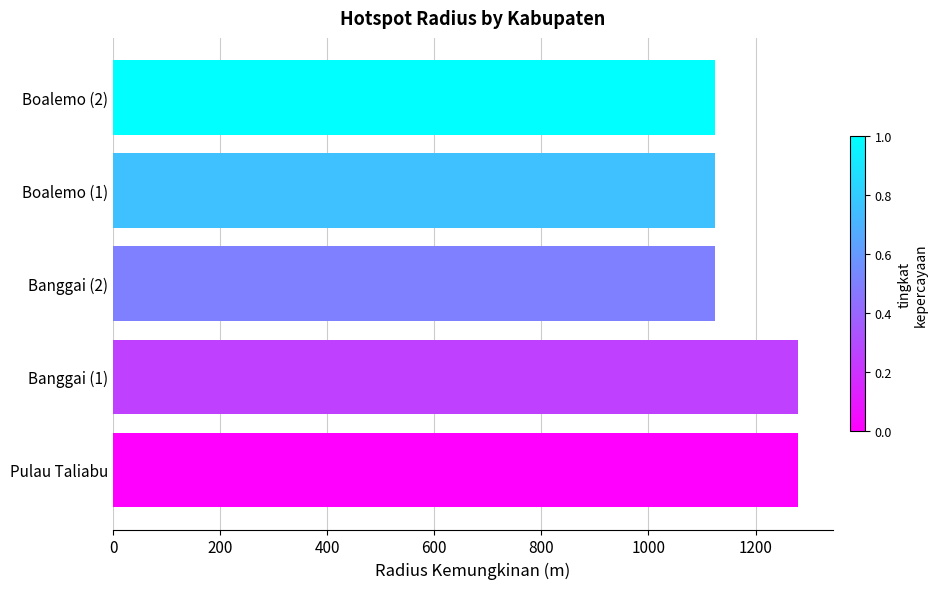

Count the number of values greater than 1125.

2